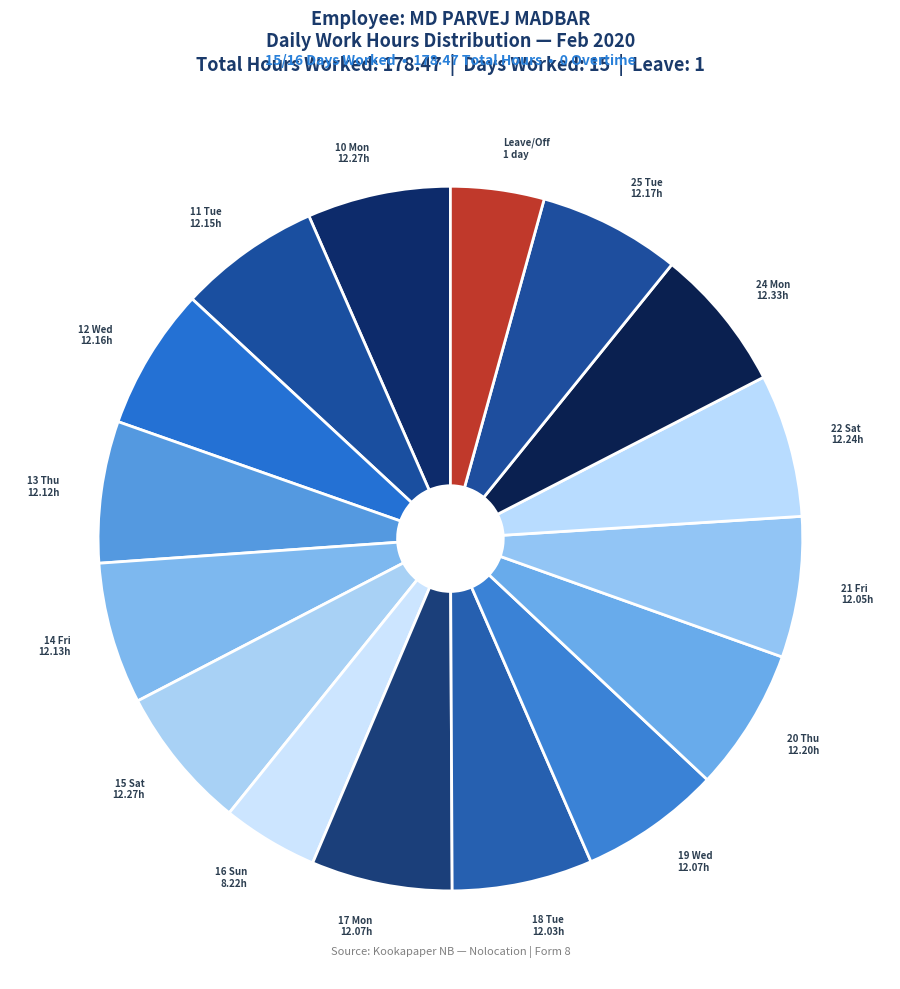

Between 12 Wed 12.16h and Leave/Off 1 day, which is larger?

12 Wed 12.16h